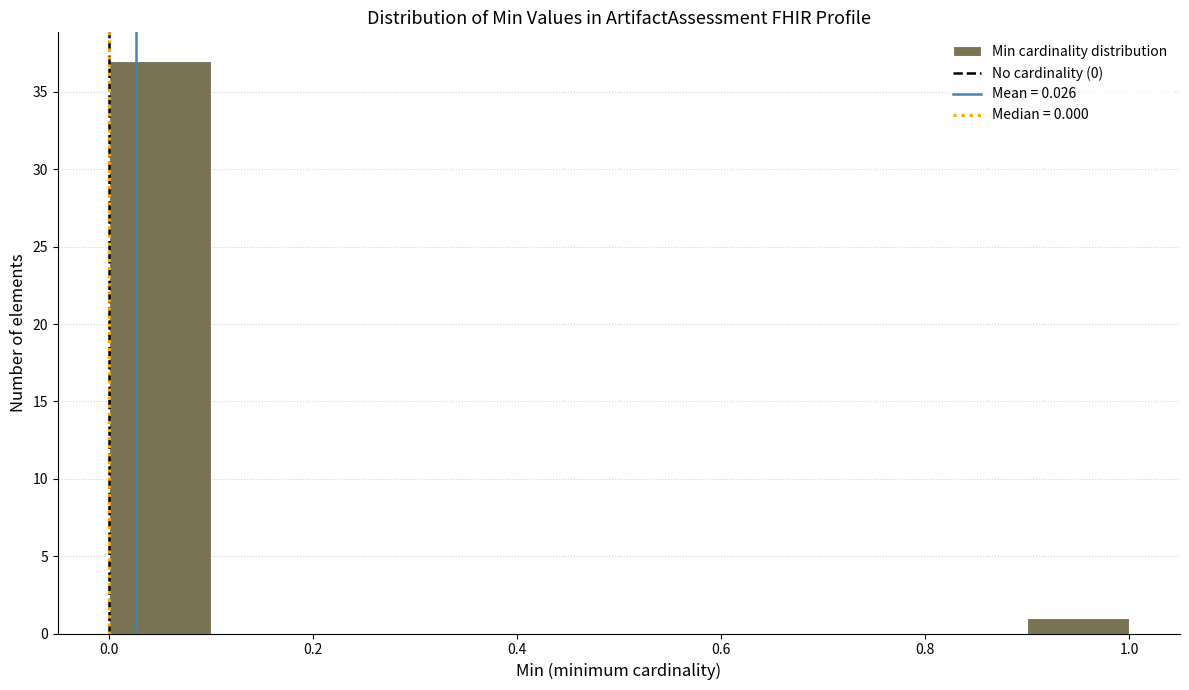

Reading left to right, list every bar in this chart as the range it spans on the x-axis followed by its height. The values are not printed on the chart, so give them approximately, as read against the axis.

0.0 to 0.1: 37
0.1 to 0.2: 0
0.2 to 0.3: 0
0.3 to 0.4: 0
0.4 to 0.5: 0
0.5 to 0.6: 0
0.6 to 0.7: 0
0.7 to 0.8: 0
0.8 to 0.9: 0
0.9 to 1.0: 1